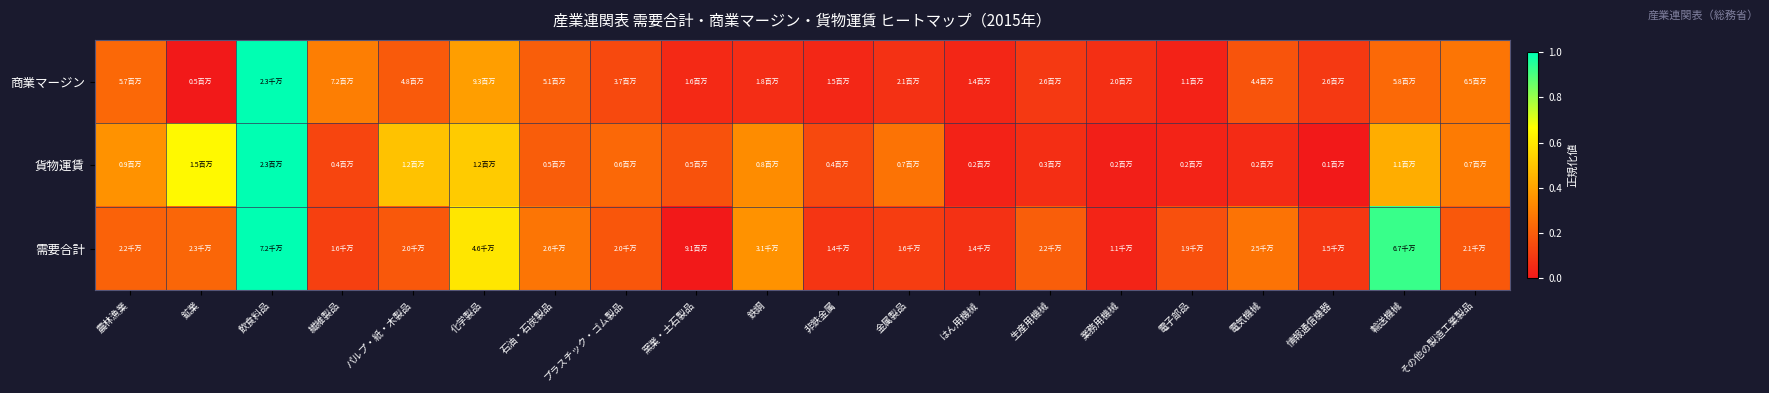

Reading right to left, transcribe all the data shown in this chart.

商業マージン: その他の製造工業製品=0.3	輸送機械=0.2	情報通信機器=0.1	電気機械=0.2	電子部品=0.0	業務用機械=0.1	生産用機械=0.1	はん用機械=0.0	金属製品=0.1	非鉄金属=0.0	鉄鋼=0.1	窯業・土石製品=0.0	プラスチック・ゴム製品=0.1	石油・石炭製品=0.2	化学製品=0.4	パルプ・紙・木製品=0.2	繊維製品=0.3	飲食料品=1.0	鉱業=0.0	農林漁業=0.2
貨物運賃: その他の製造工業製品=0.3	輸送機械=0.4	情報通信機器=0.0	電気機械=0.1	電子部品=0.0	業務用機械=0.0	生産用機械=0.1	はん用機械=0.0	金属製品=0.3	非鉄金属=0.1	鉄鋼=0.3	窯業・土石製品=0.2	プラスチック・ゴム製品=0.2	石油・石炭製品=0.2	化学製品=0.5	パルプ・紙・木製品=0.5	繊維製品=0.1	飲食料品=1.0	鉱業=0.7	農林漁業=0.3
需要合計: その他の製造工業製品=0.2	輸送機械=0.9	情報通信機器=0.1	電気機械=0.3	電子部品=0.2	業務用機械=0.0	生産用機械=0.2	はん用機械=0.1	金属製品=0.1	非鉄金属=0.1	鉄鋼=0.4	窯業・土石製品=0.0	プラスチック・ゴム製品=0.2	石油・石炭製品=0.3	化学製品=0.6	パルプ・紙・木製品=0.2	繊維製品=0.1	飲食料品=1.0	鉱業=0.2	農林漁業=0.2